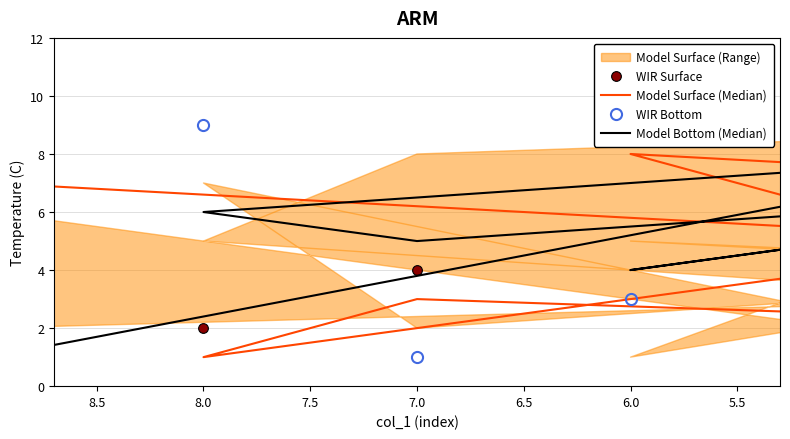

How many values in the Model Bottom (Median) series are below 5?

4